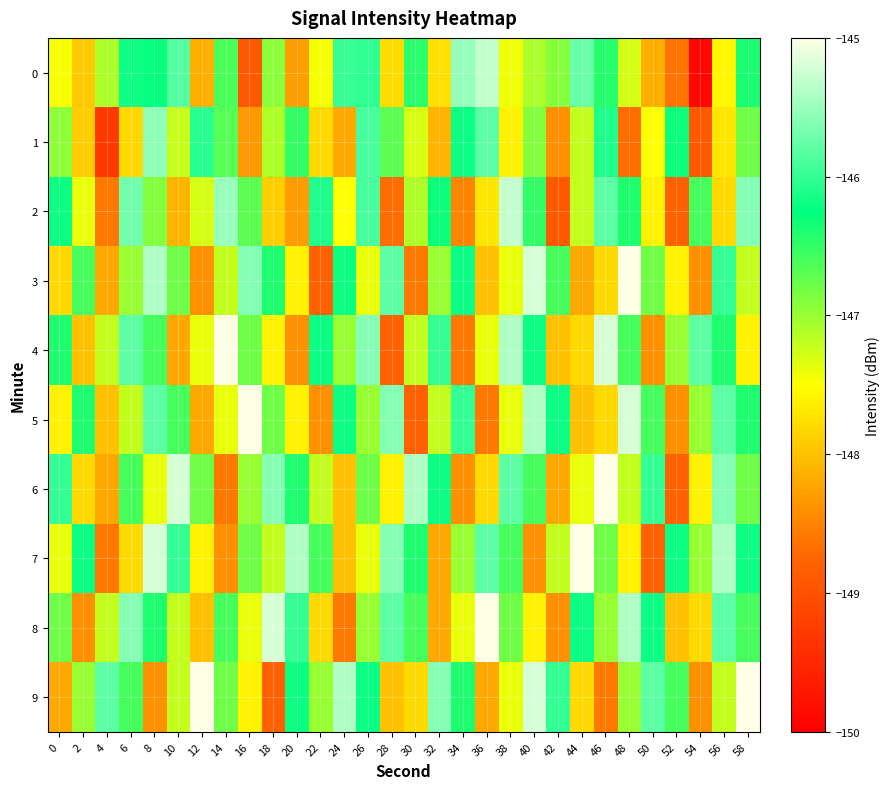

Which has a higher value, 40 or 16?

40